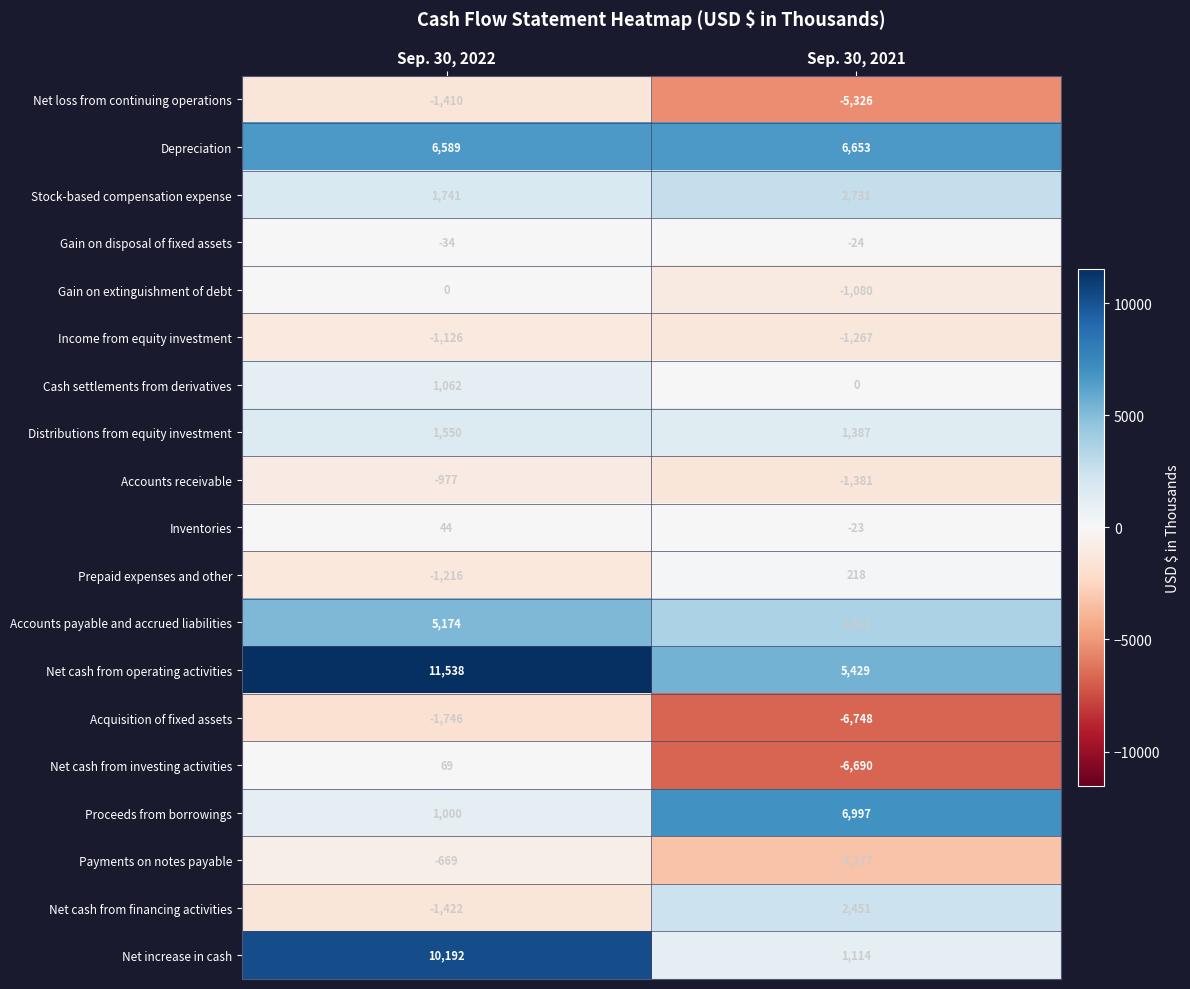

List the series in order of their peak value, lowest first.

Acquisition of fixed assets, Net loss from continuing operations, Income from equity investment, Accounts receivable, Payments on notes payable, Gain on disposal of fixed assets, Gain on extinguishment of debt, Inventories, Net cash from investing activities, Prepaid expenses and other, Cash settlements from derivatives, Distributions from equity investment, Net cash from financing activities, Stock-based compensation expense, Accounts payable and accrued liabilities, Depreciation, Proceeds from borrowings, Net increase in cash, Net cash from operating activities